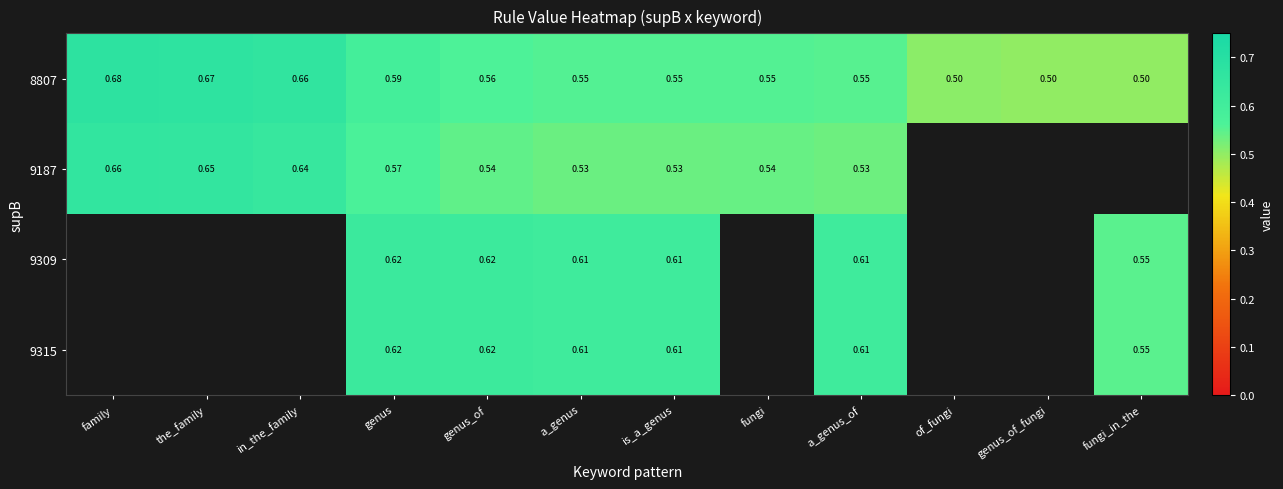

At which label does 8807 reach its peak?

family